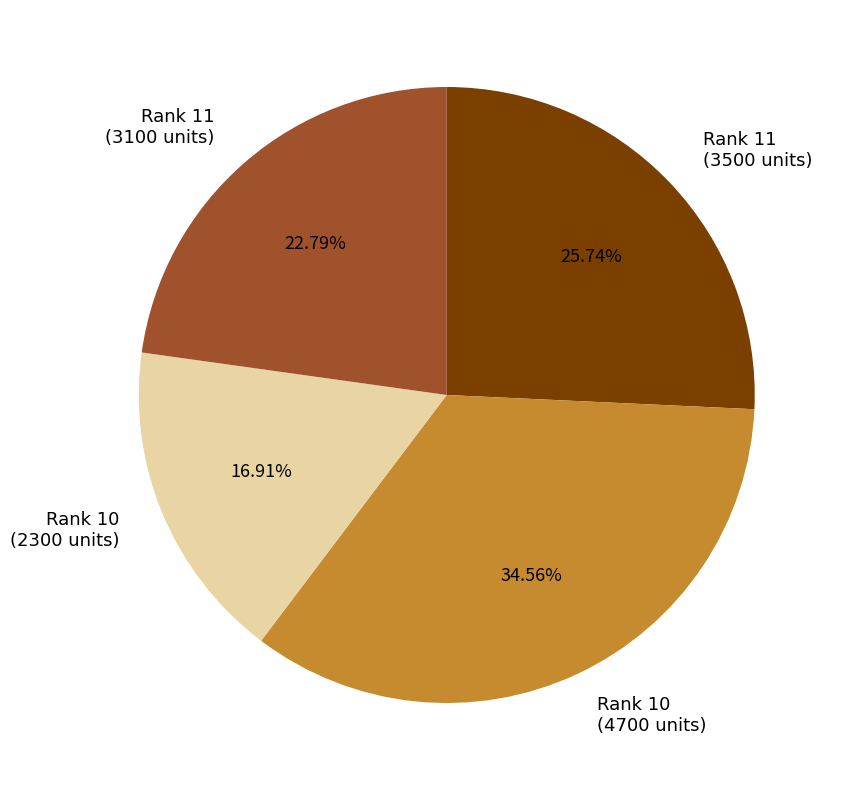

Which category has the biggest portion of the pie?

Rank 10 (4700 units)